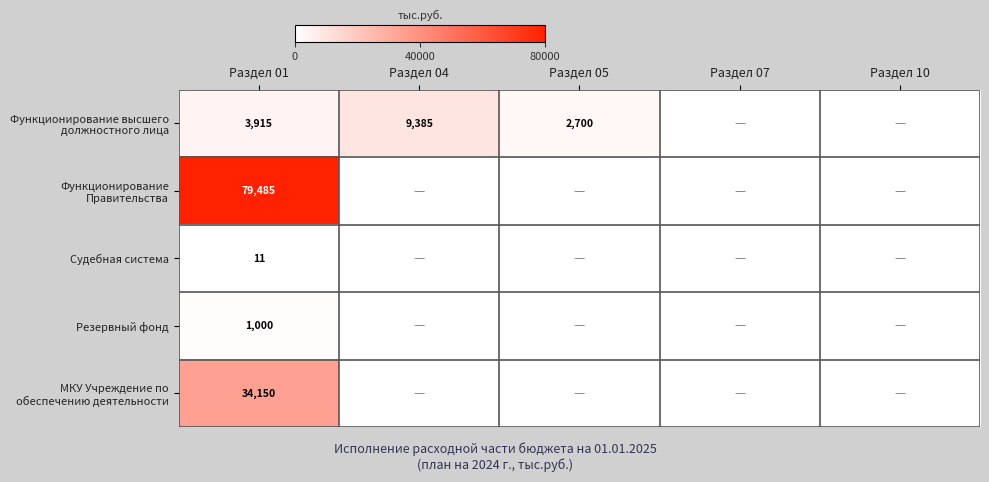

Is it true that Судебная система equals 11 at Раздел 01?

True